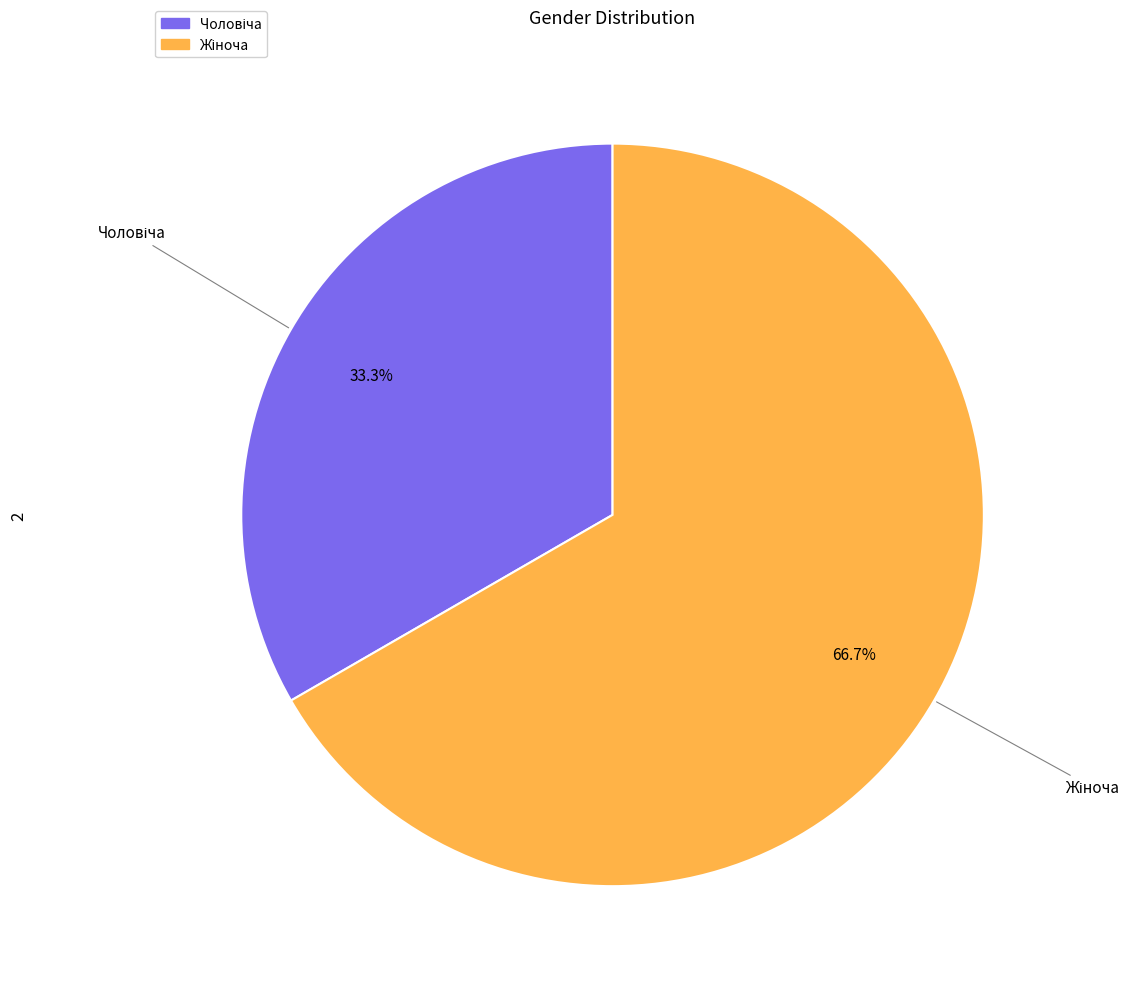

Is there a majority slice in this chart?

Yes